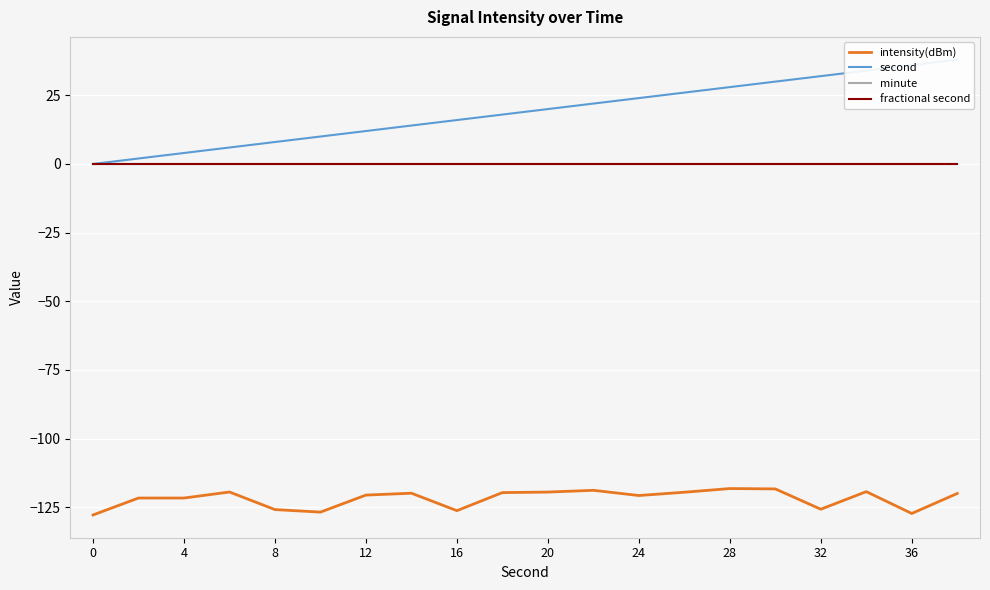

The value of intensity(dBm) at 28 is -32.6. True or false?

False